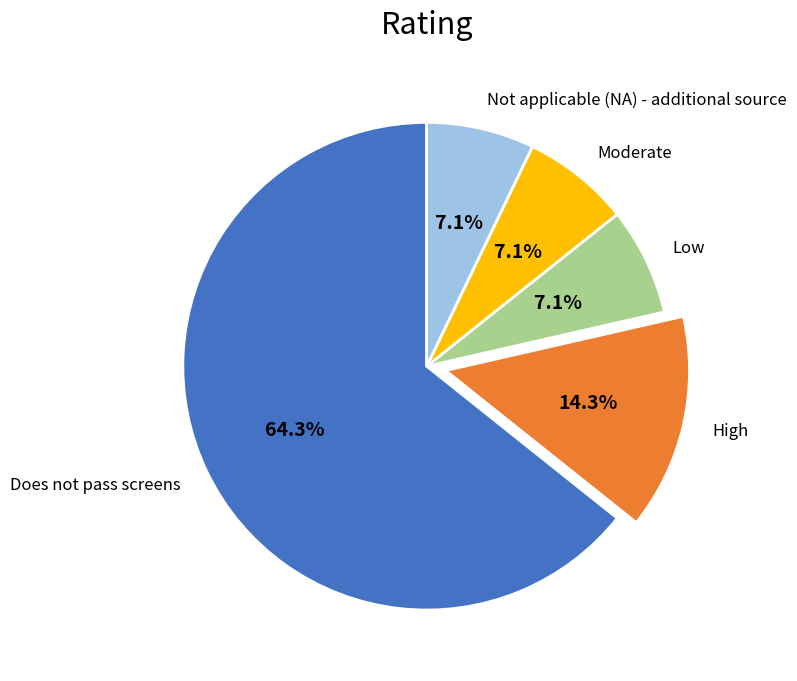

How many slices are in this pie chart?

5